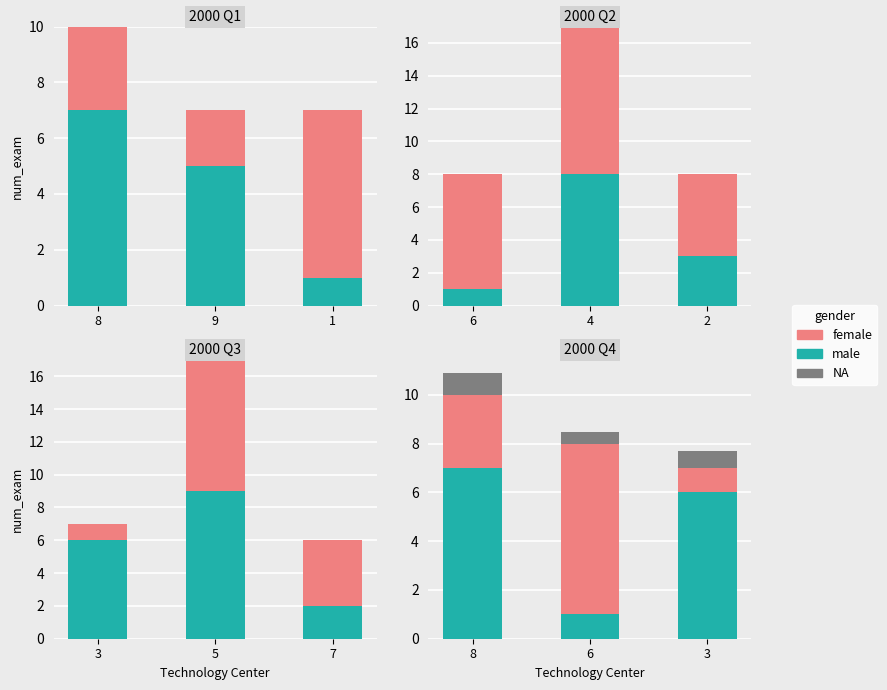

List the series in order of their overall mean, lowest first.

NA, female, male